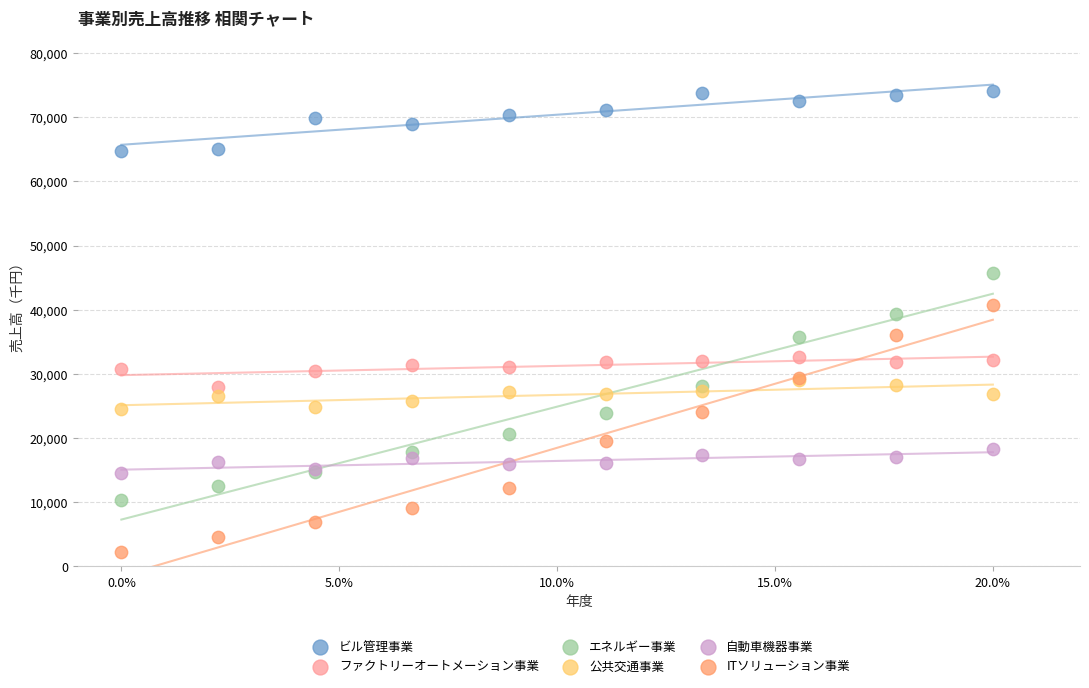

Which series contains the lowest Y value?

ITソリューション事業